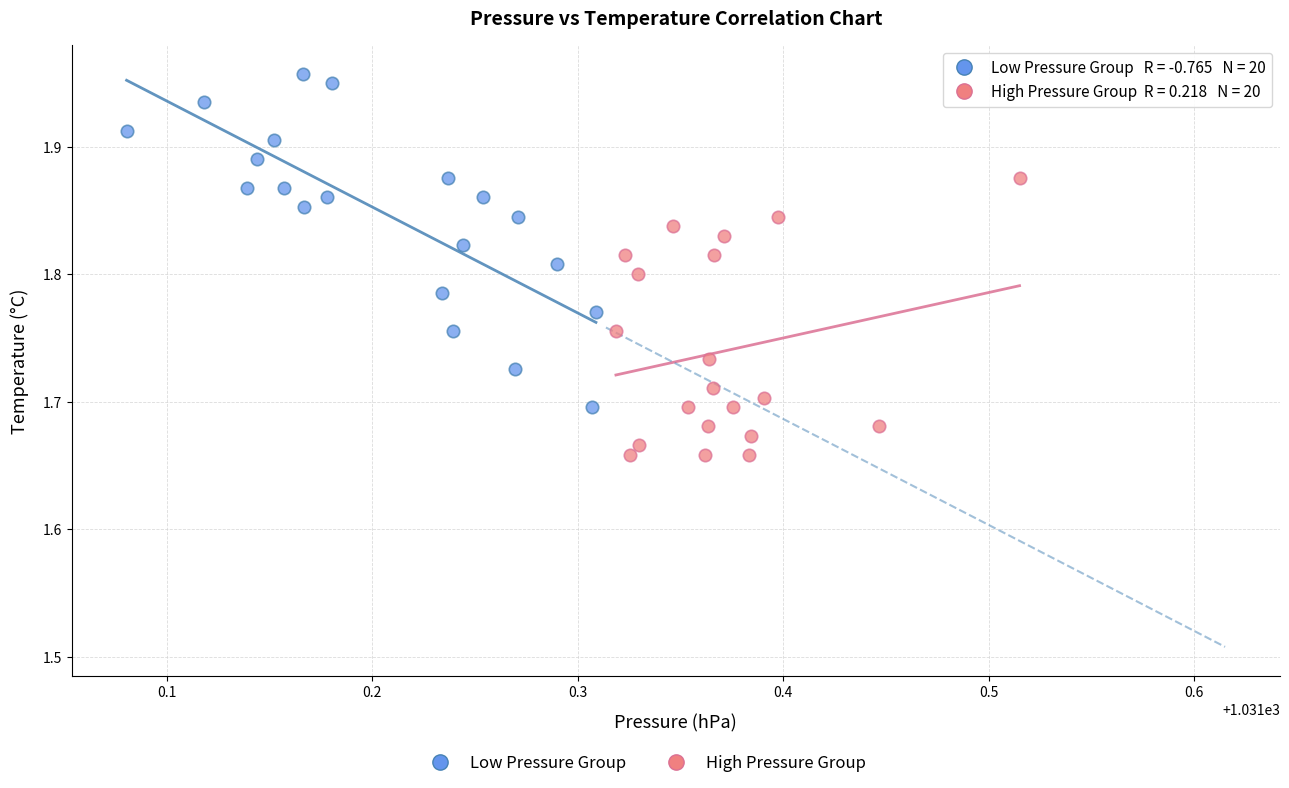

Which series contains the highest Y value?

Low Pressure Group